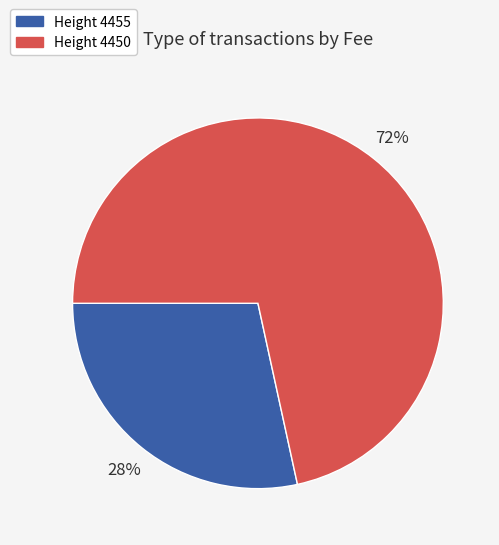

Is there a majority slice in this chart?

Yes